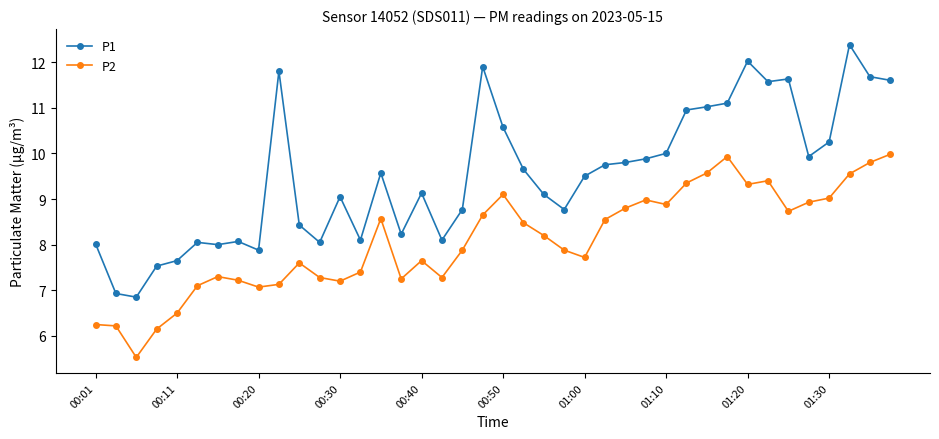

What is the difference between the second highest and minimum values in the P2 series?

4.4